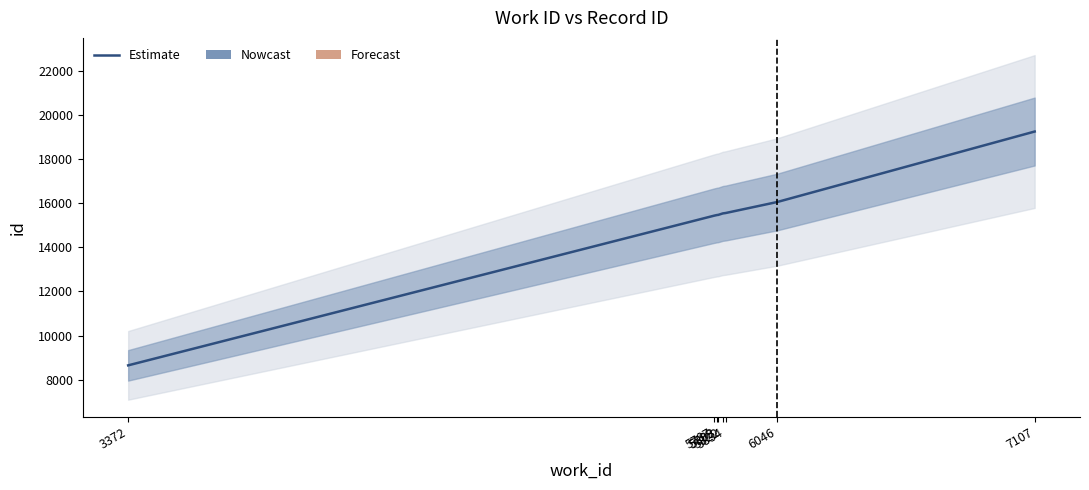

What is the ratio of the value at 5787 to the value at 5834?

1.0